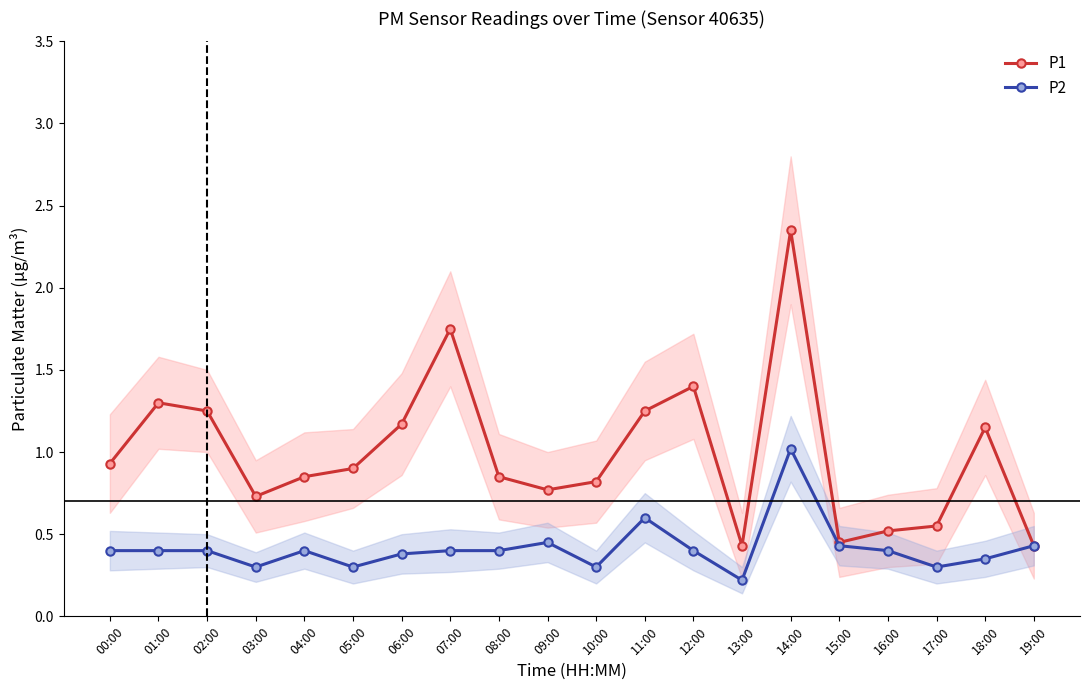

At which label does P1 reach its minimum?

13:00